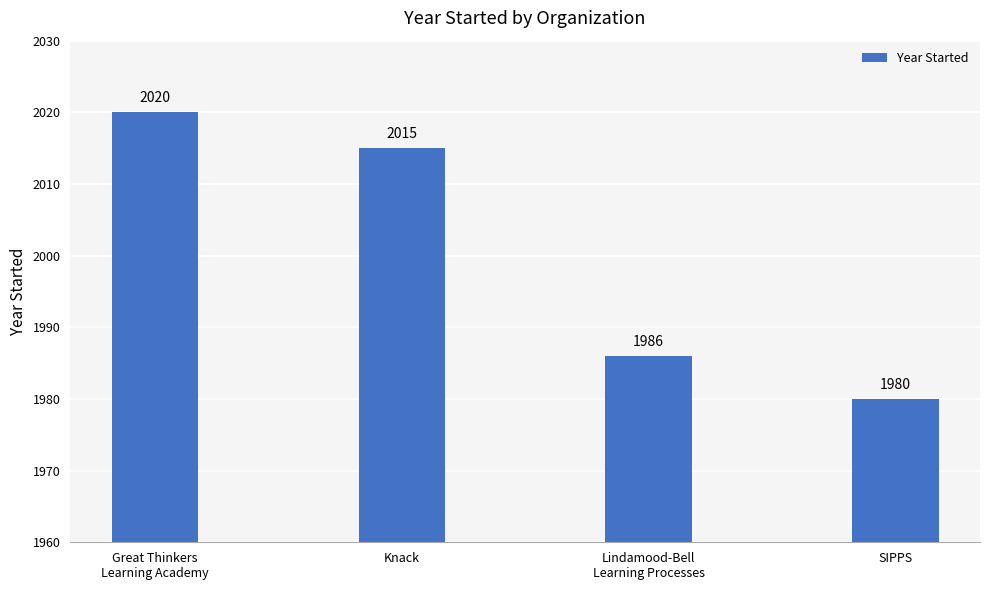

Which has a higher value, Knack or Lindamood-Bell
Learning Processes?

Knack